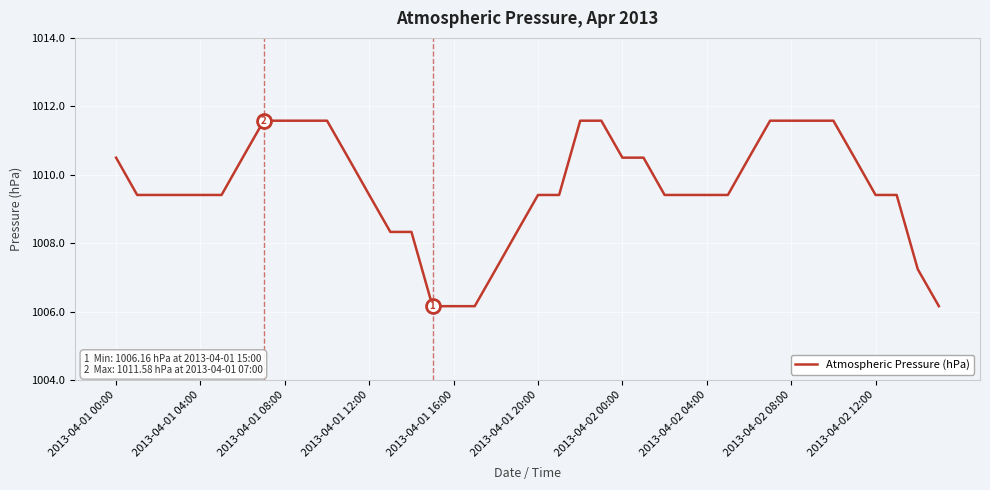

What is the minimum value shown in the chart?

1006.2